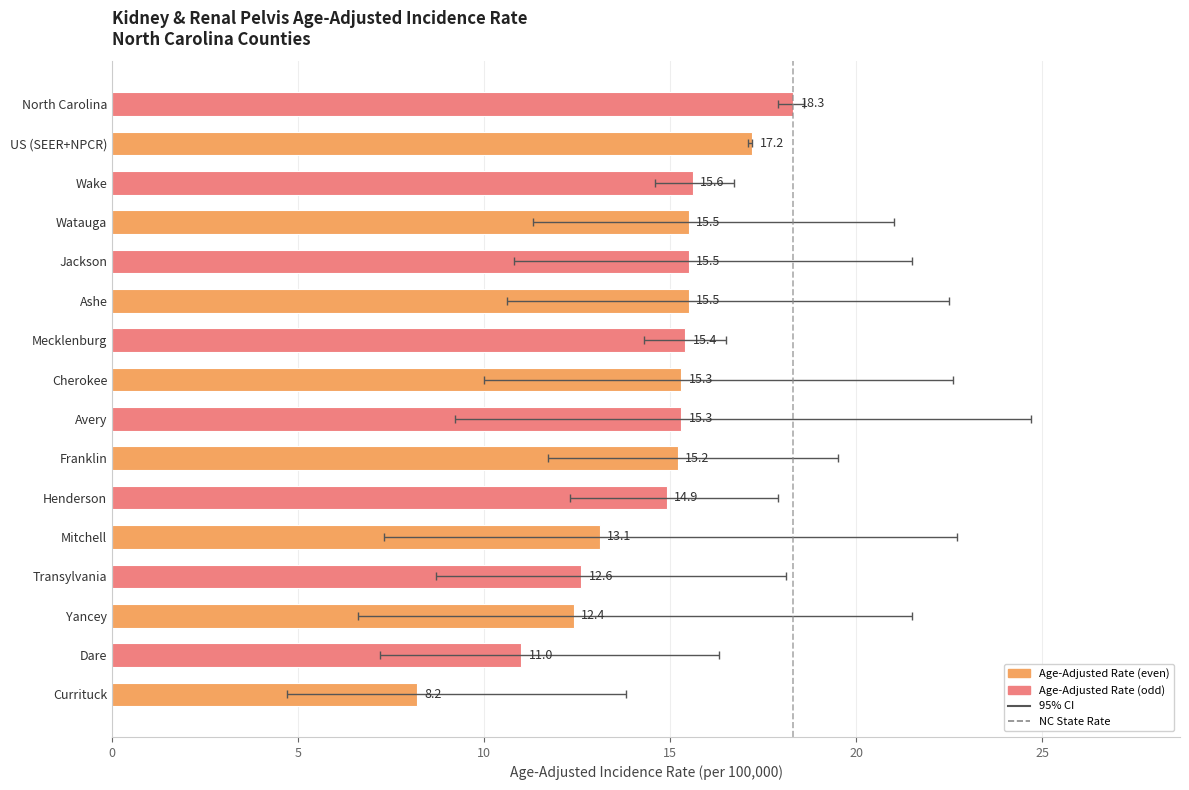

What is the change in value from Dare to Mitchell?

+2.1